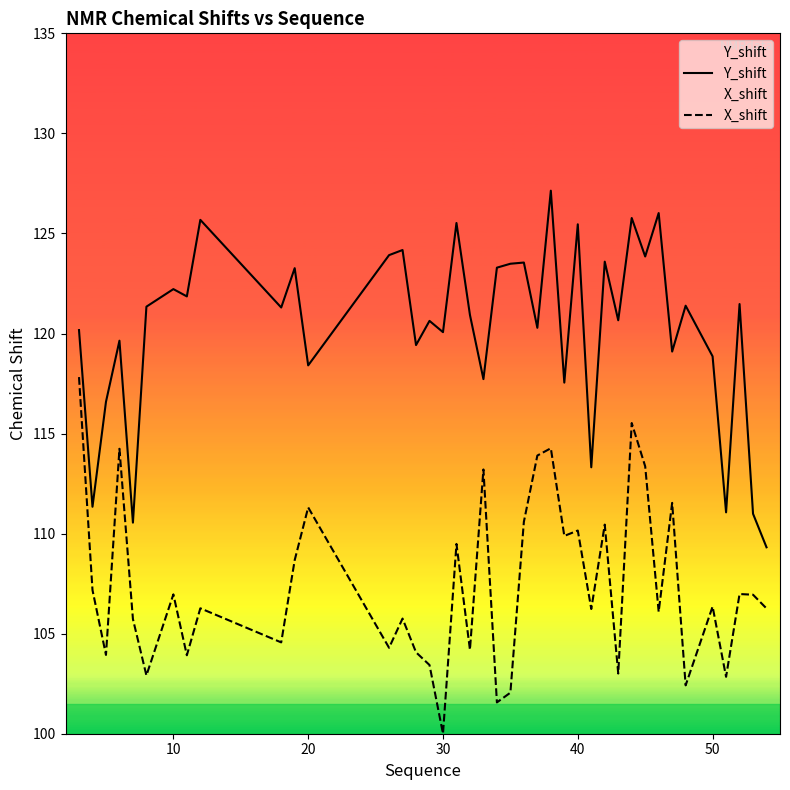

How many lines are shown in the chart?

2